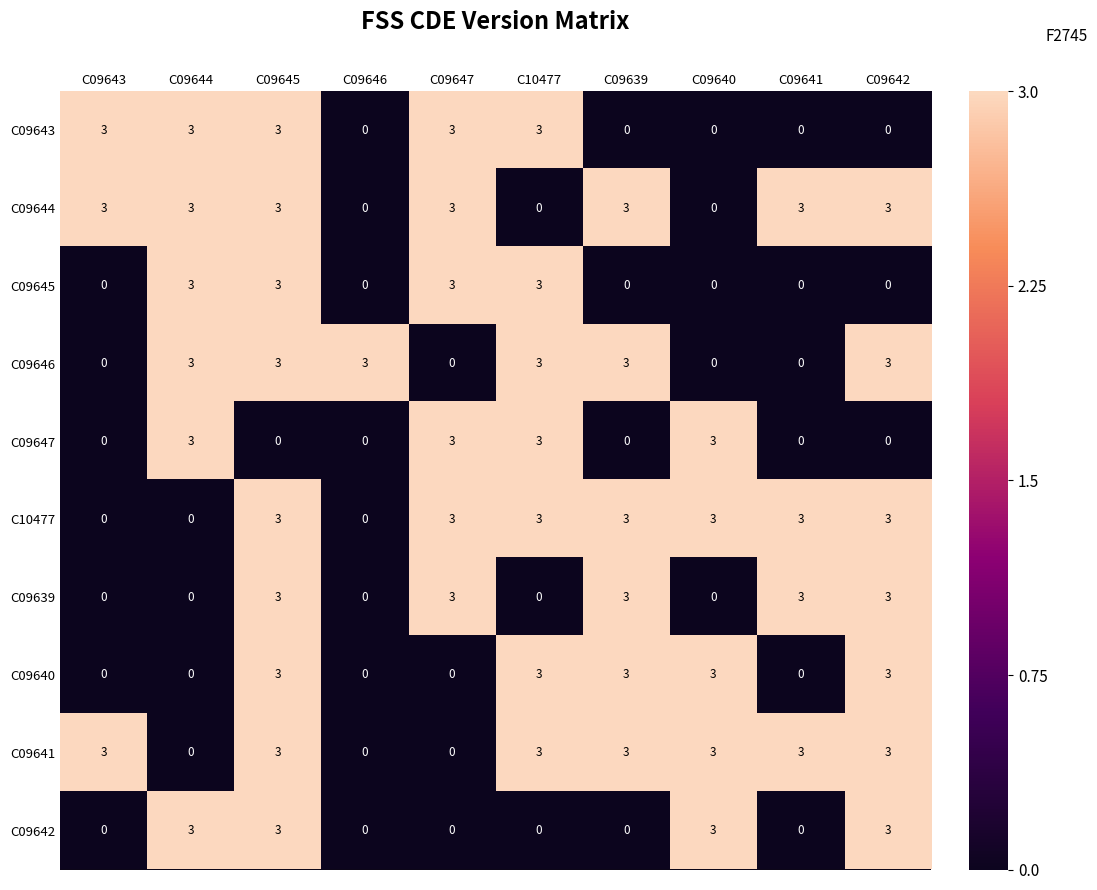

Is it true that C09641 equals 3 at C09642?

True